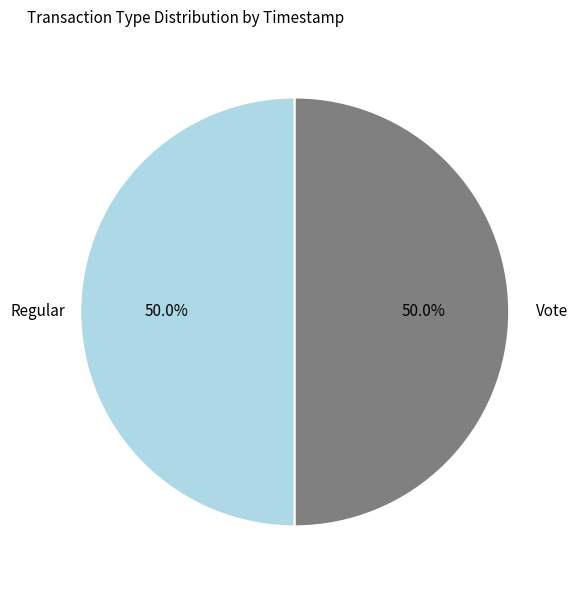

What is the ratio of the value at Vote to the value at Regular?

1.0